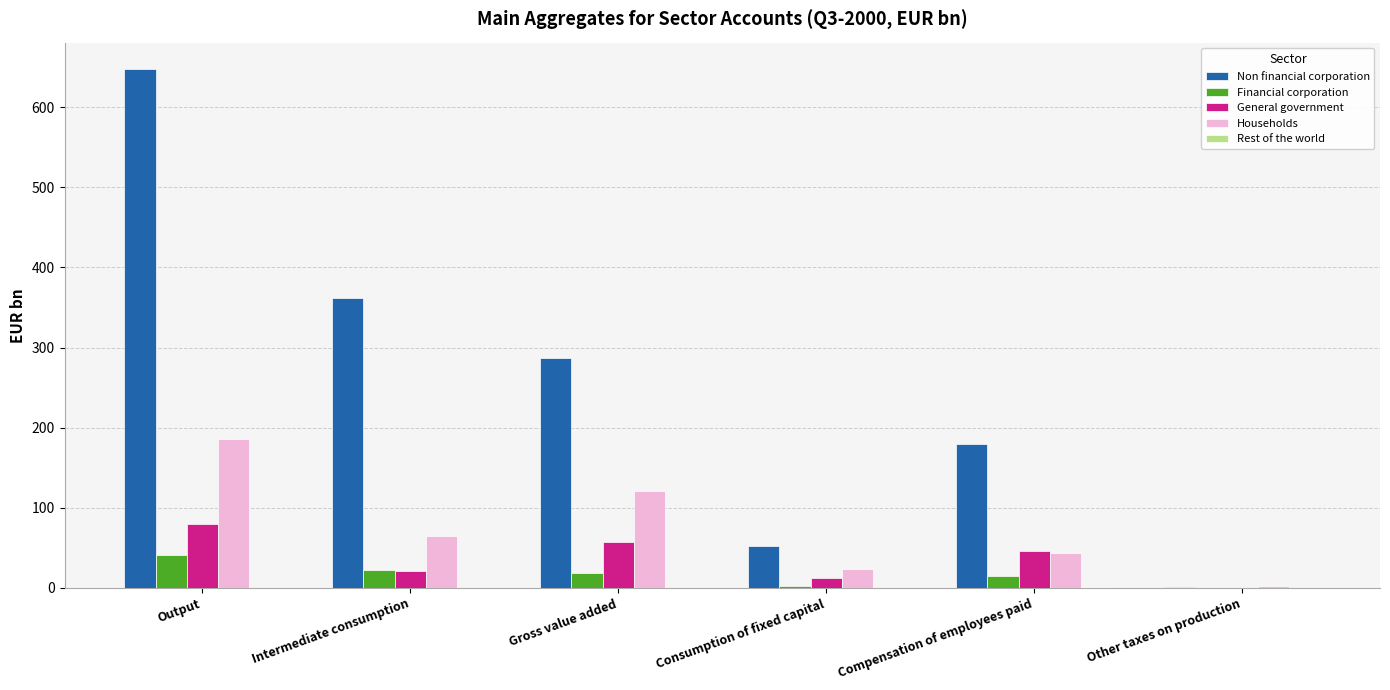

At which category does the chart reach its peak across all series?

Output